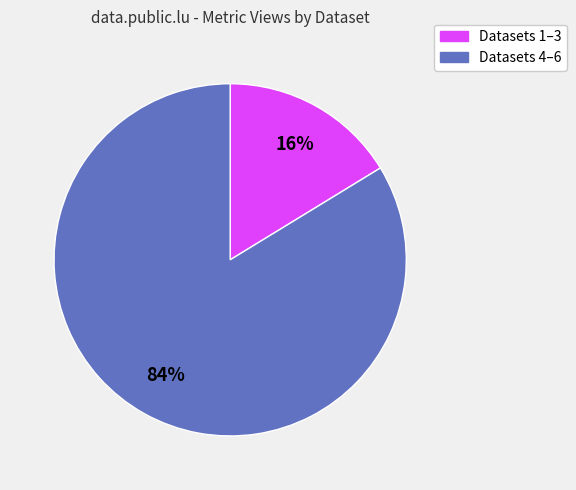

To the nearest percent, what is the average slice percentage?

50%